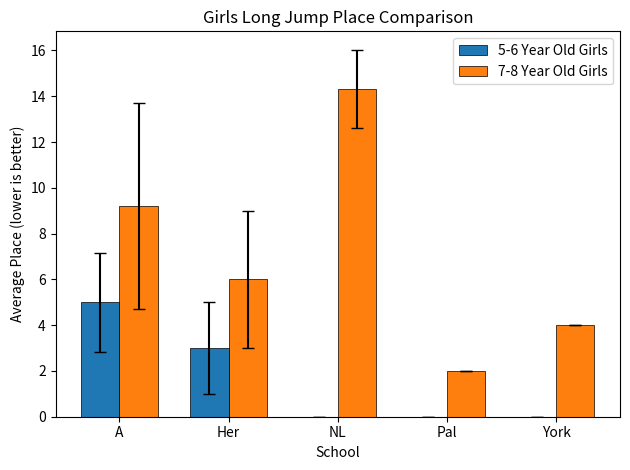

Is the value of 5-6 Year Old Girls at Her greater than the value of 7-8 Year Old Girls at NL?

No